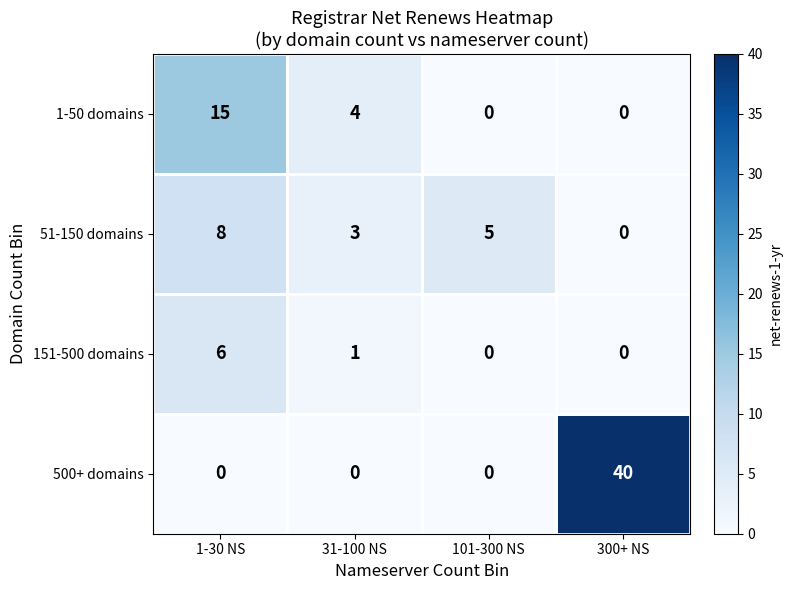

How many 151-500 domains values are between 0 and 6?

4